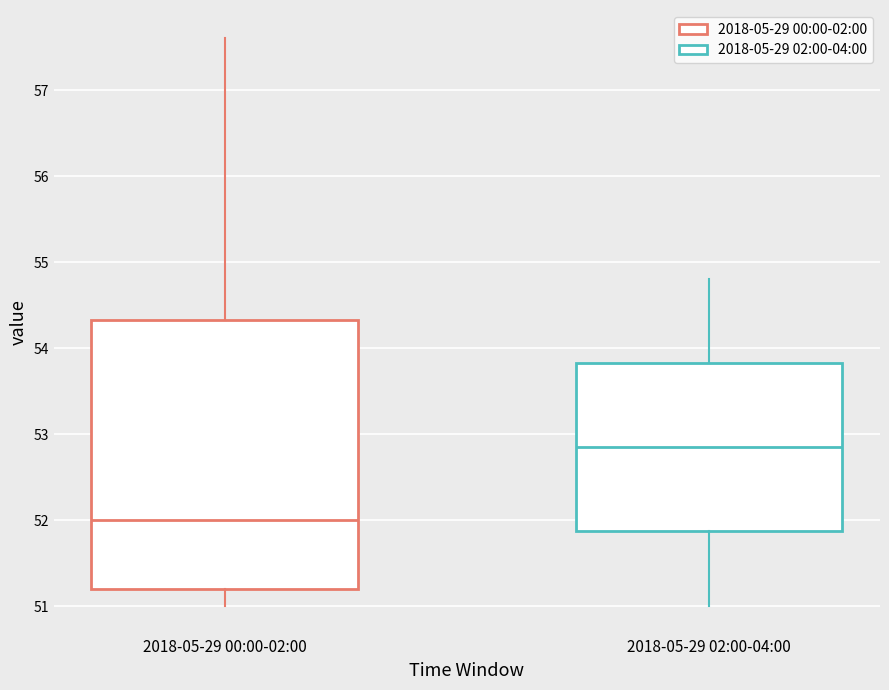

Which box's median line is the lowest?

2018-05-29 00:00-02:00